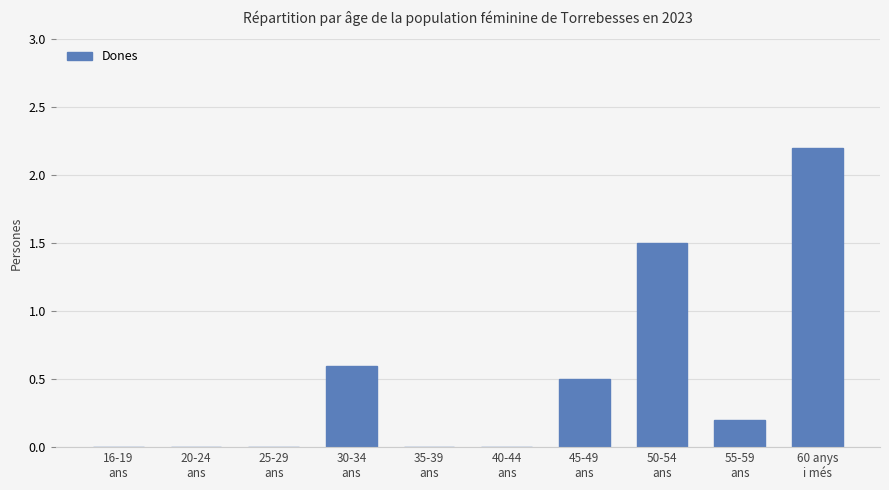

Between 50-54
ans and 16-19
ans, which is larger?

50-54
ans